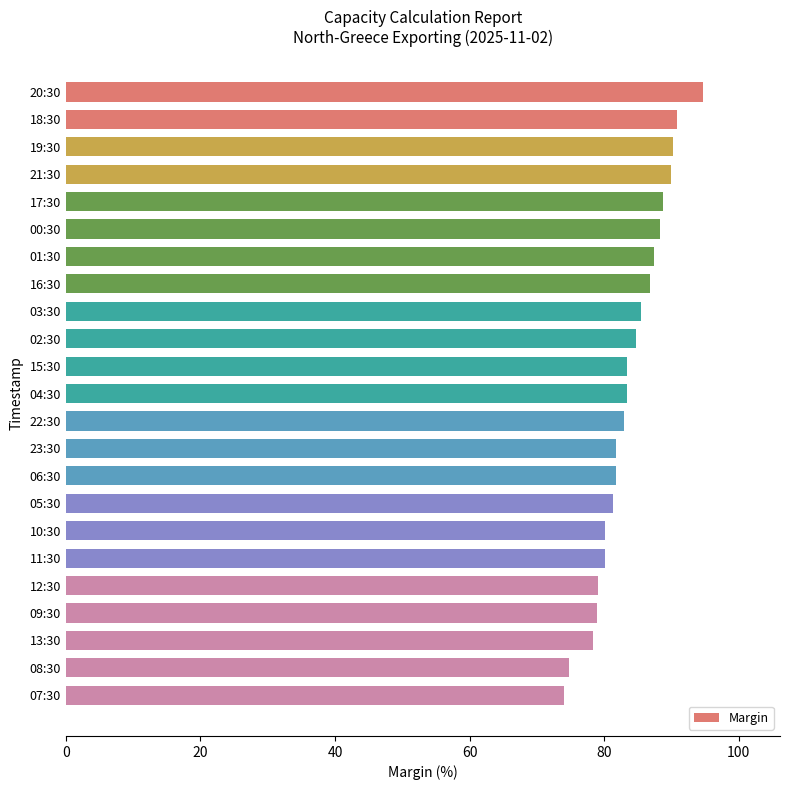

The value at 10:30 is 135.9. True or false?

False